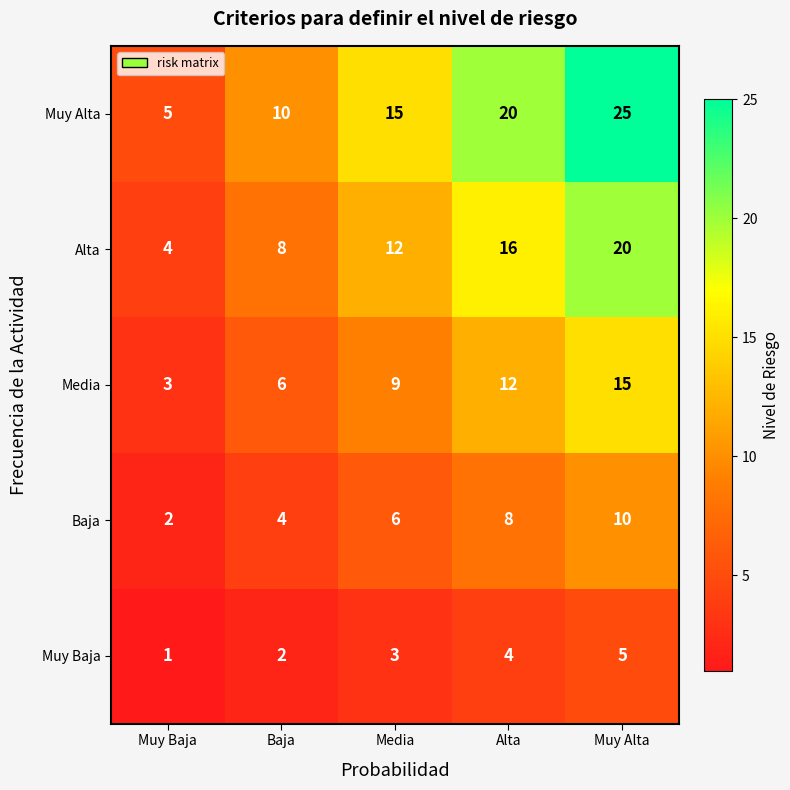

The Media series shows 9 at Baja. True or false?

False